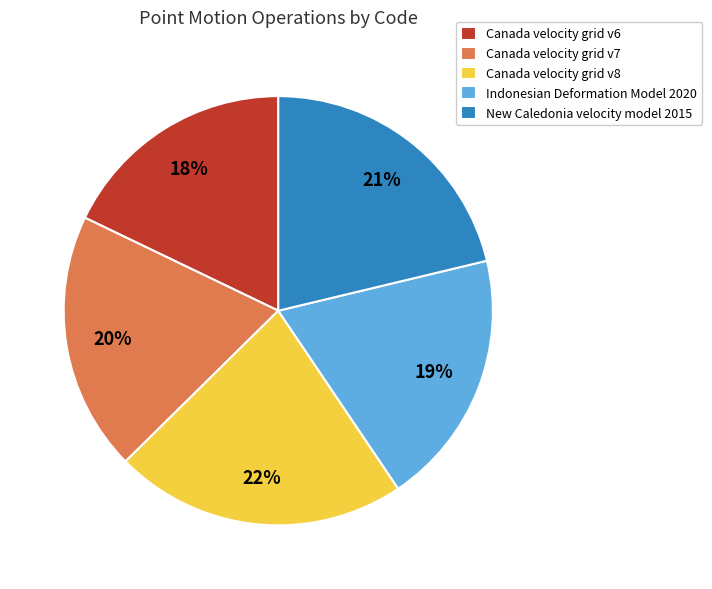

What is the smallest slice in the pie chart?

Canada velocity grid v6